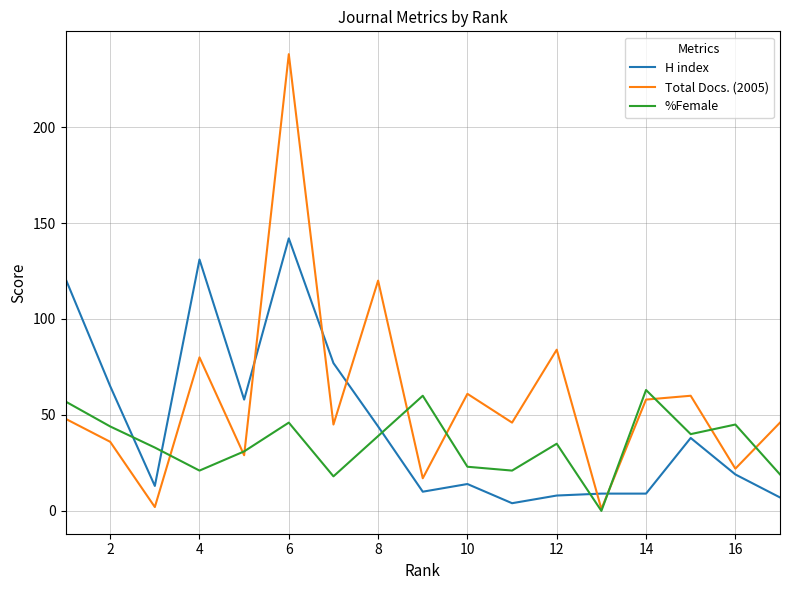

Which series ends up on top after the final intersection of H index and Total Docs. (2005)?

Total Docs. (2005)